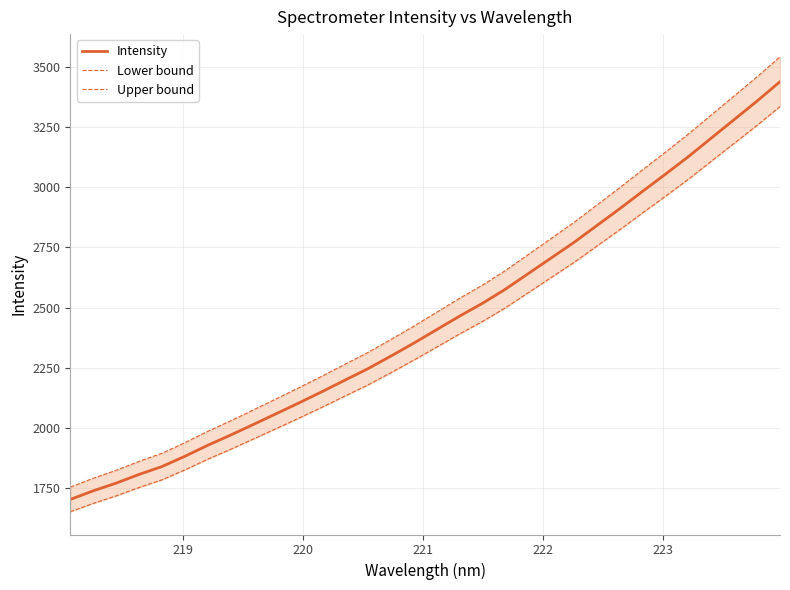

What is the highest value of the Intensity series?

3437.8